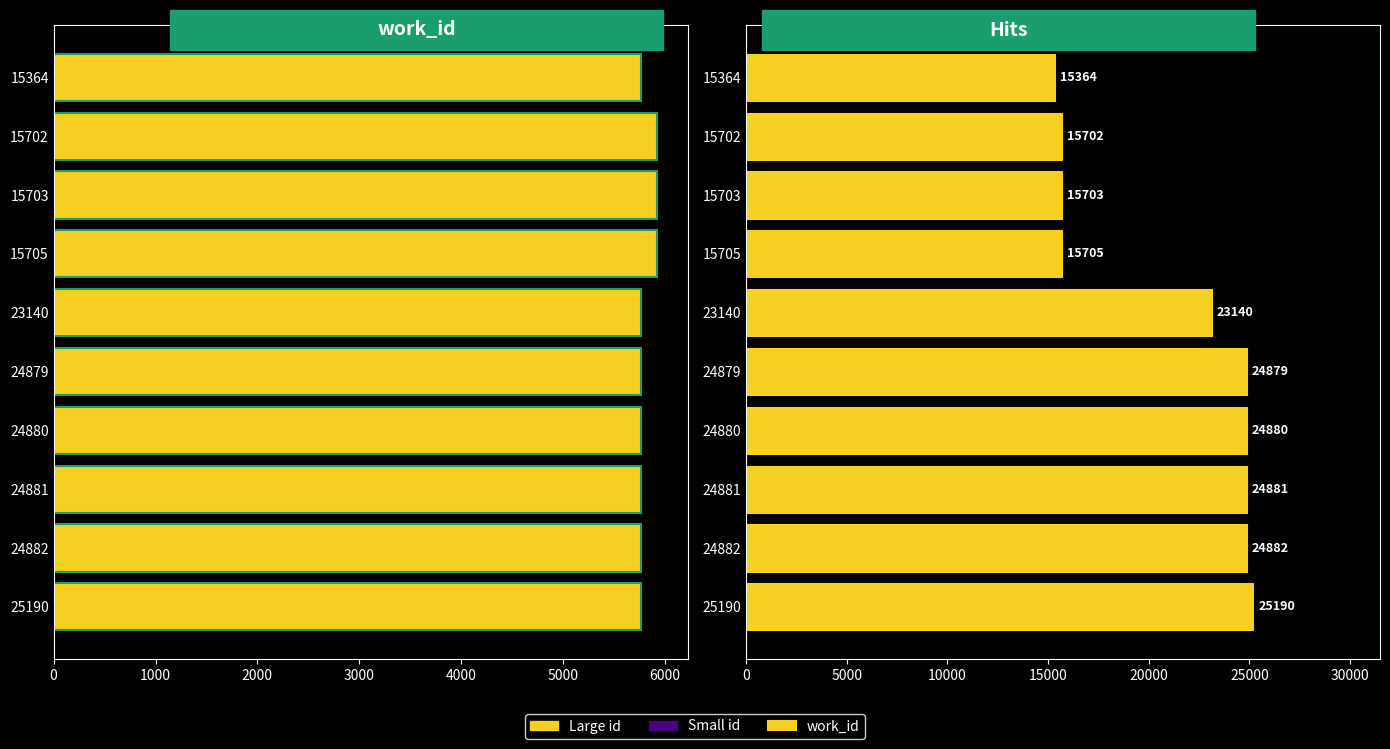

The chart shows a value of 1314 at 15702. True or false?

False